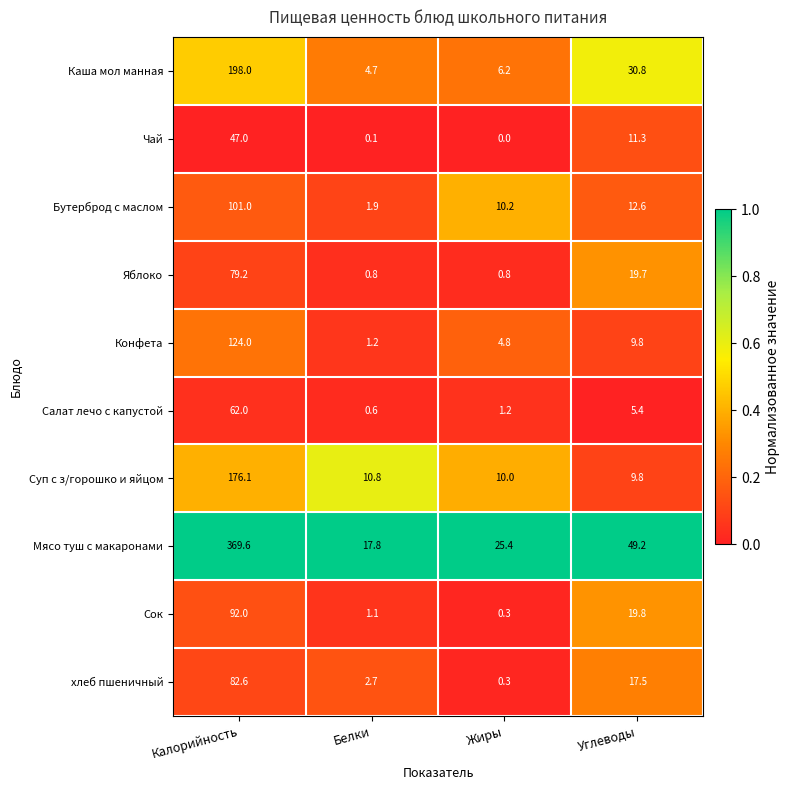

What is the lowest value of the Каша мол манная series?

4.7